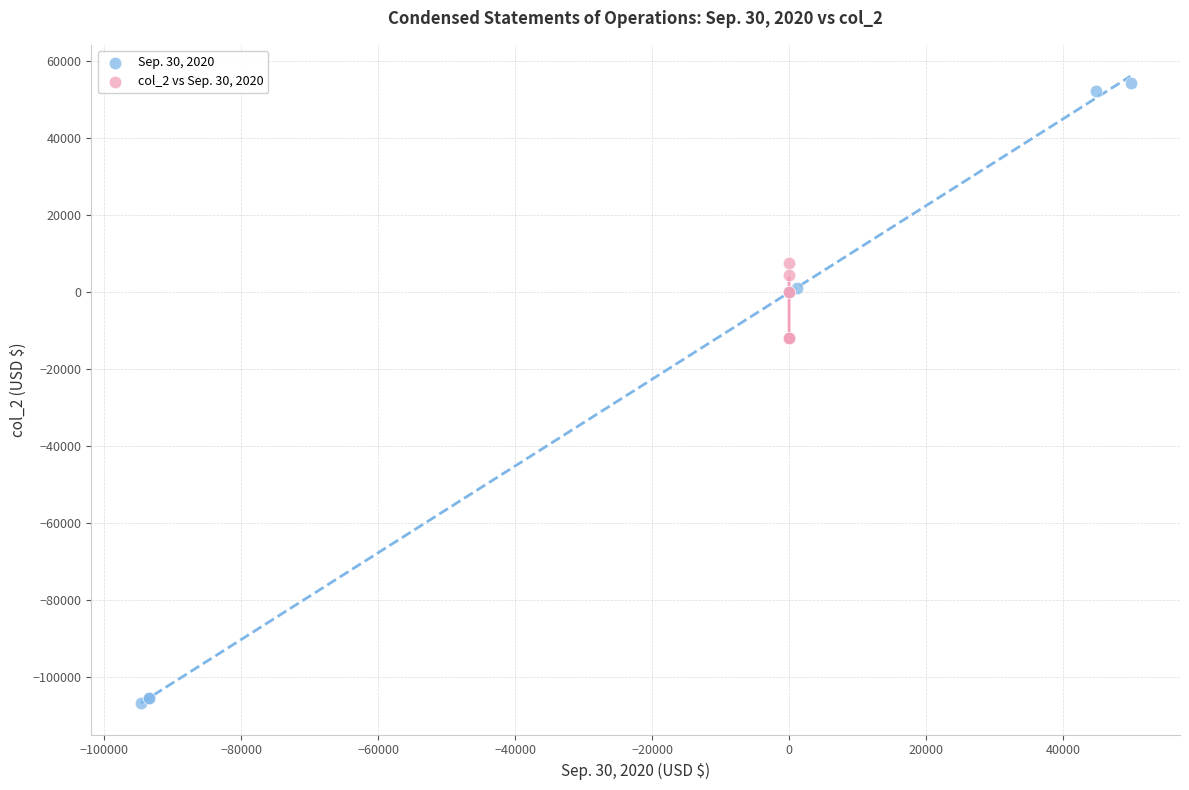

Which series contains the highest Y value?

Sep. 30, 2020